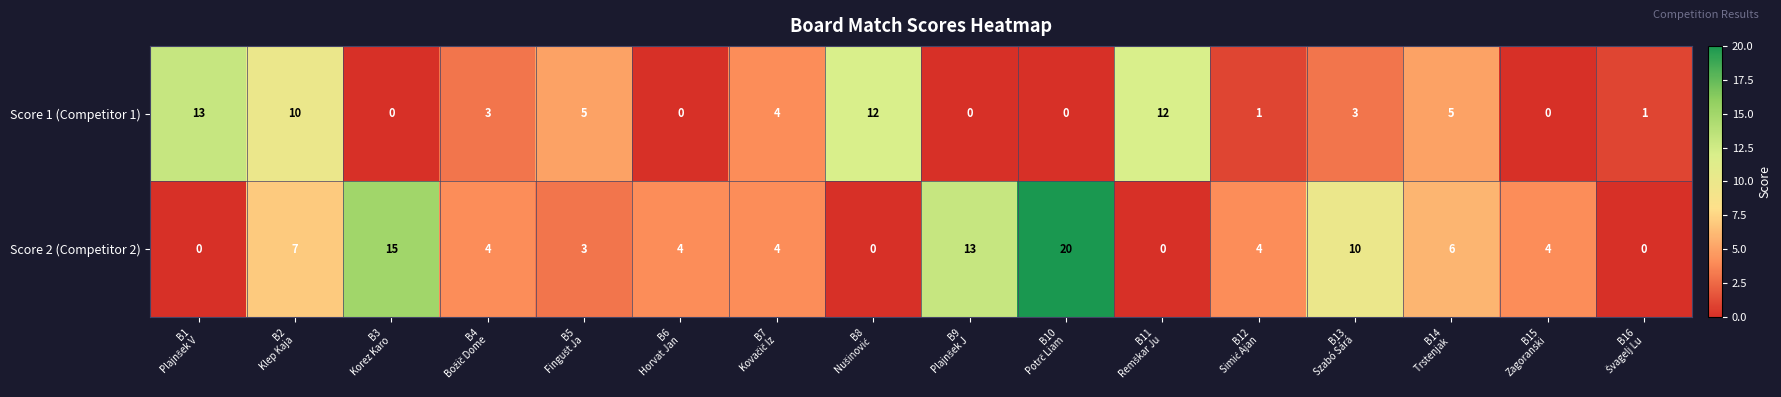

Which series has the largest total across all categories?

Score 2 (Competitor 2)